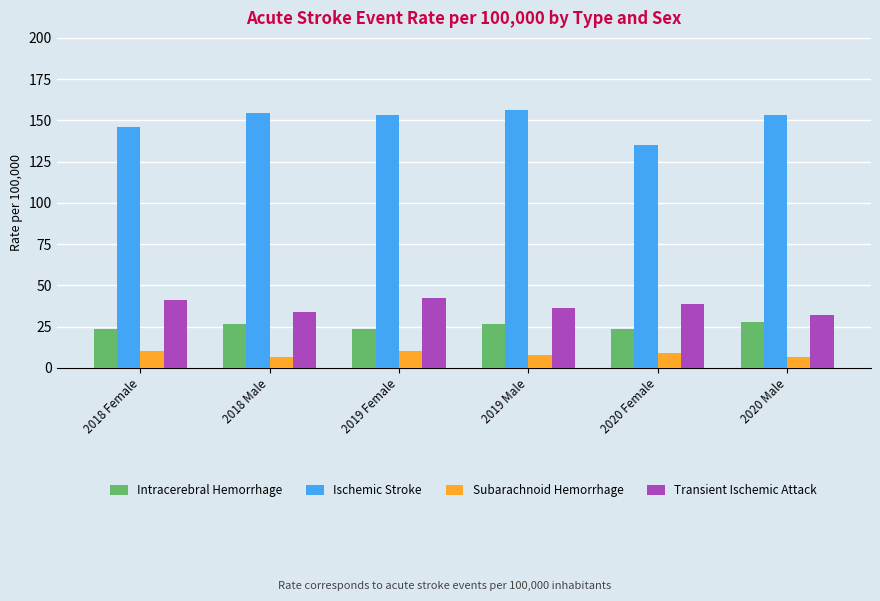

True or false: Subarachnoid Hemorrhage has a value of 10.3 at 2019 Female.

True